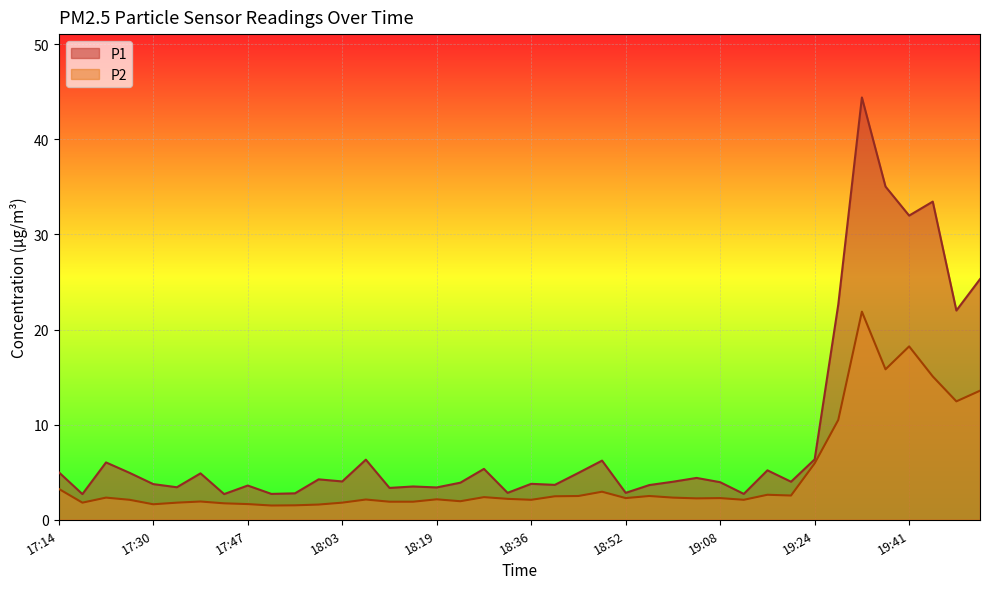

In P1, how many points are lower than both neighbors (excluding endpoints)?

14